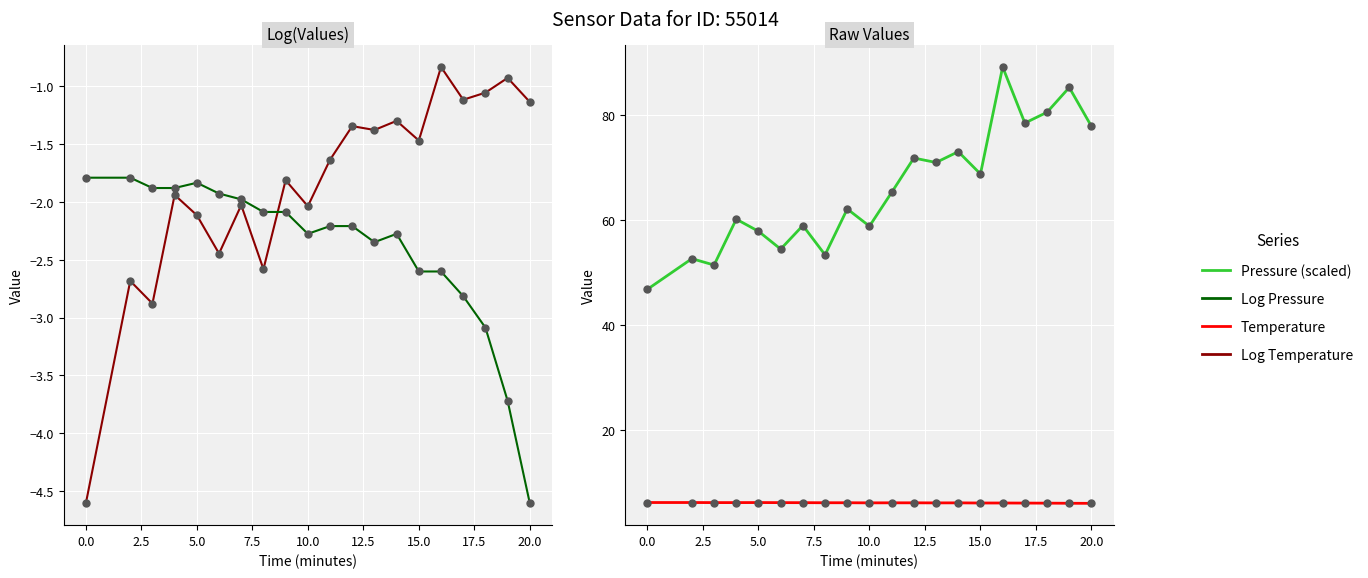

Which series contains the highest Y value?

Pressure (scaled)